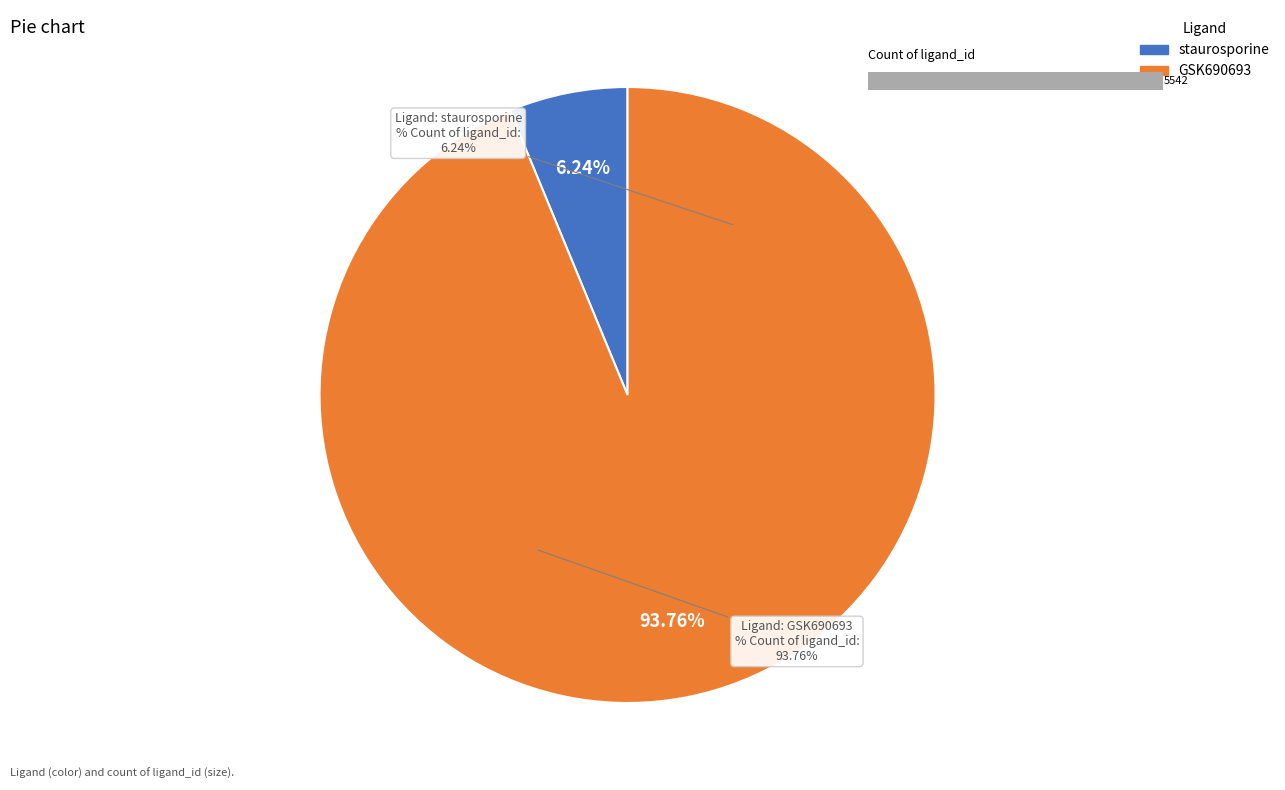

Which slice is the largest?

GSK690693